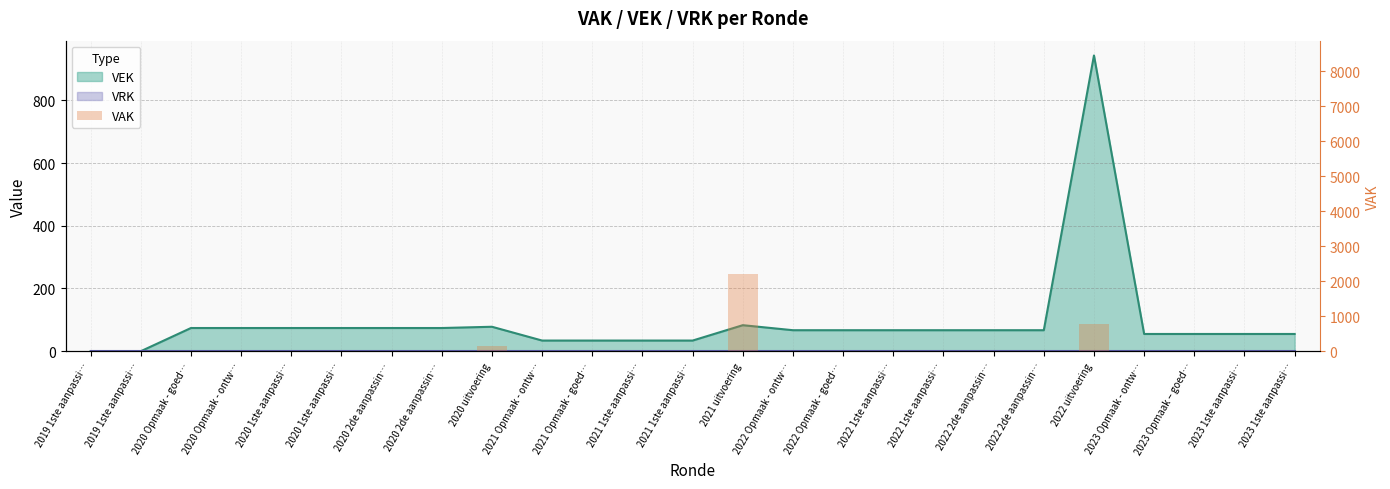

Reading right to left, transcribe all the data shown in this chart.

2023 1ste aanpassi…=0	2023 1ste aanpassi…=0	2023 Opmaak – goed…=0	2023 Opmaak - ontw…=0	2022 uitvoering=768	2022 2de aanpassin…=0	2022 2de aanpassin…=0	2022 1ste aanpassi…=0	2022 1ste aanpassi…=0	2022 Opmaak - goed…=0	2022 Opmaak - ontw…=0	2021 uitvoering=2218	2021 1ste aanpassi…=0	2021 1ste aanpassi…=0	2021 Opmaak - goed…=0	2021 Opmaak - ontw…=0	2020 uitvoering=150	2020 2de aanpassin…=0	2020 2de aanpassin…=0	2020 1ste aanpassi…=0	2020 1ste aanpassi…=0	2020 Opmaak - ontw…=0	2020 Opmaak - goed…=0	2019 1ste aanpassi…=0	2019 1ste aanpassi…=0